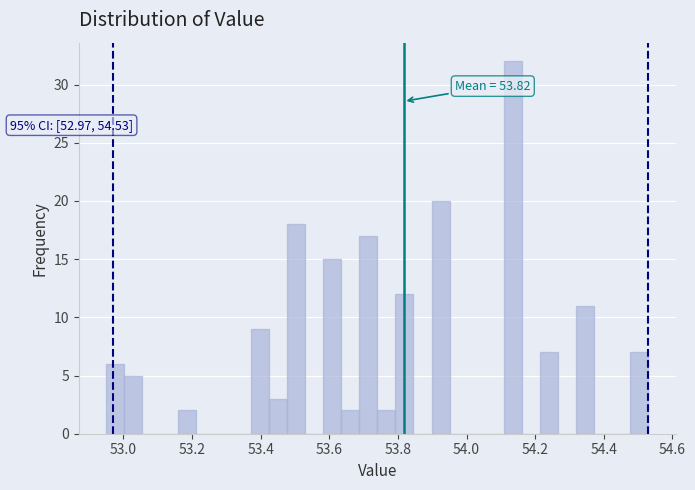

Around what value on the x-axis is the tallest bar? Give the approximate position of its centre, as read against the axis.

54.14